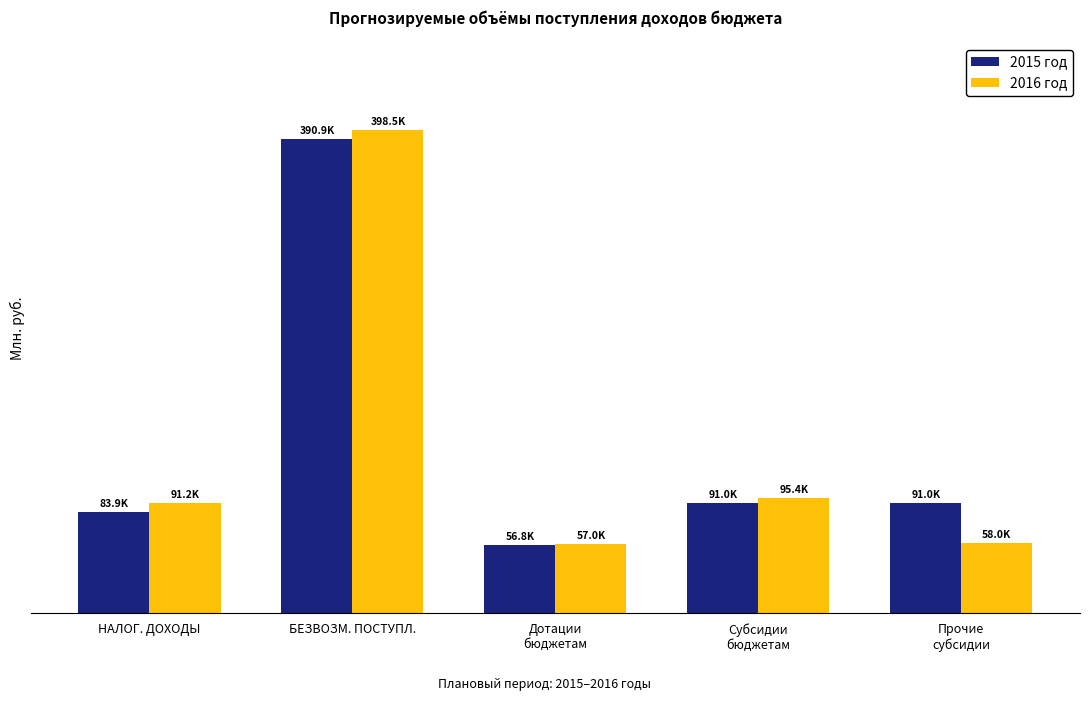

What are all the series names shown in the legend?

2015 год, 2016 год